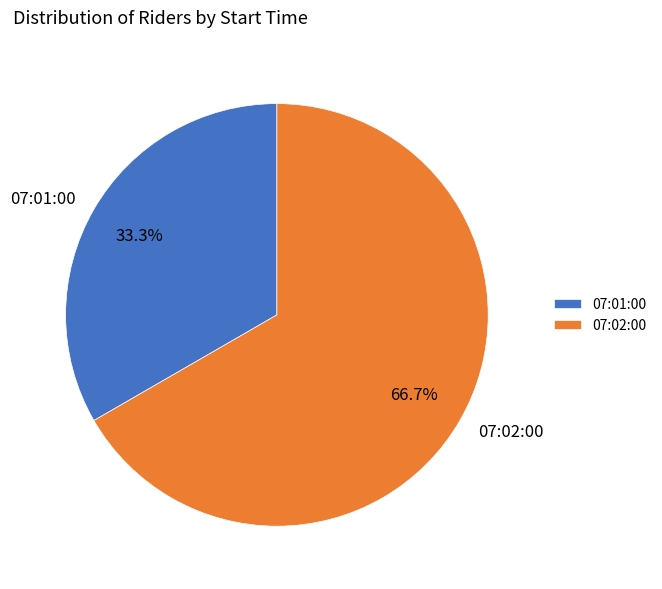

How many slices are in this pie chart?

2